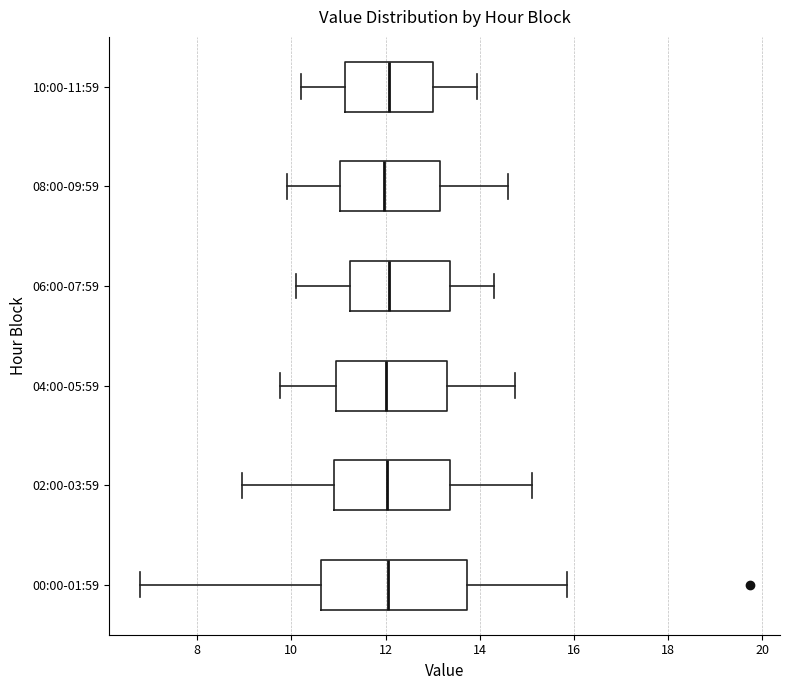

Reading bottom to top, read every box against the x-axis: the position of its median line, the range the box covers, and the ends of its whiskers. The values are not printed on the chart, so give them approximately, as read against the axis.

00:00-01:59: median 12.0, box 10.6 to 13.8, whiskers 6.8 to 15.8
02:00-03:59: median 12.0, box 11.0 to 13.4, whiskers 9.0 to 15.2
04:00-05:59: median 12.0, box 11.0 to 13.4, whiskers 9.8 to 14.8
06:00-07:59: median 12.0, box 11.2 to 13.4, whiskers 10.2 to 14.4
08:00-09:59: median 12.0, box 11.0 to 13.2, whiskers 10.0 to 14.6
10:00-11:59: median 12.0, box 11.2 to 13.0, whiskers 10.2 to 14.0